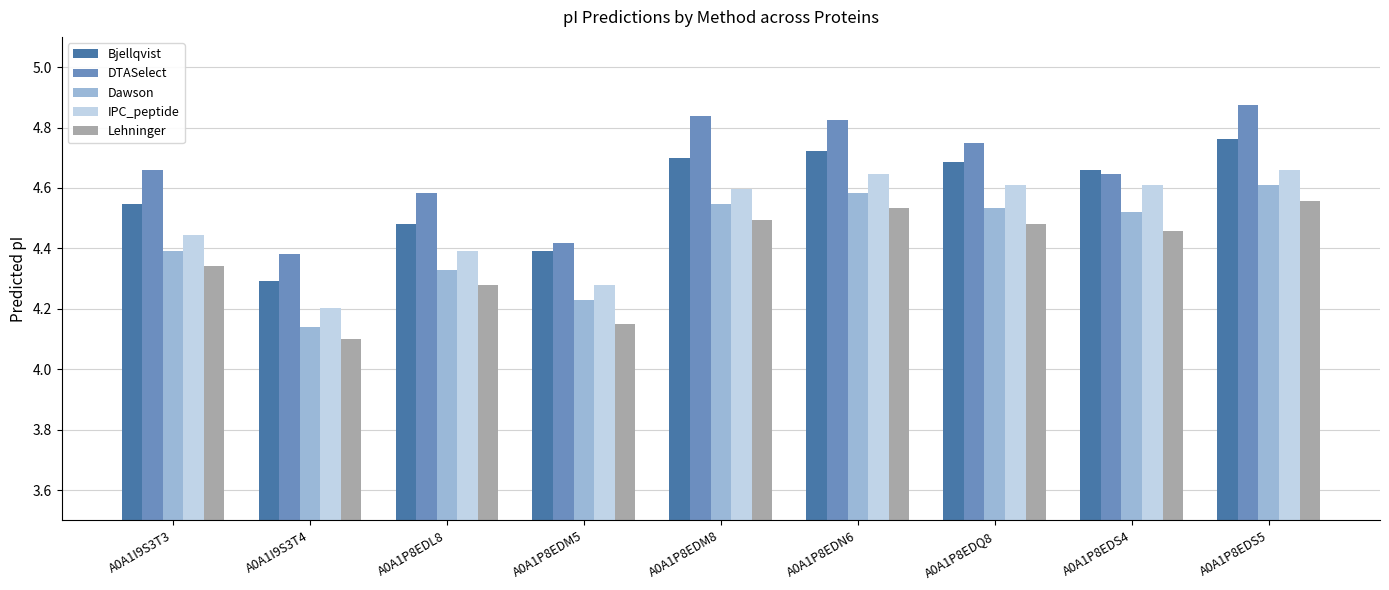

Which series has the widest spread of values?

DTASelect